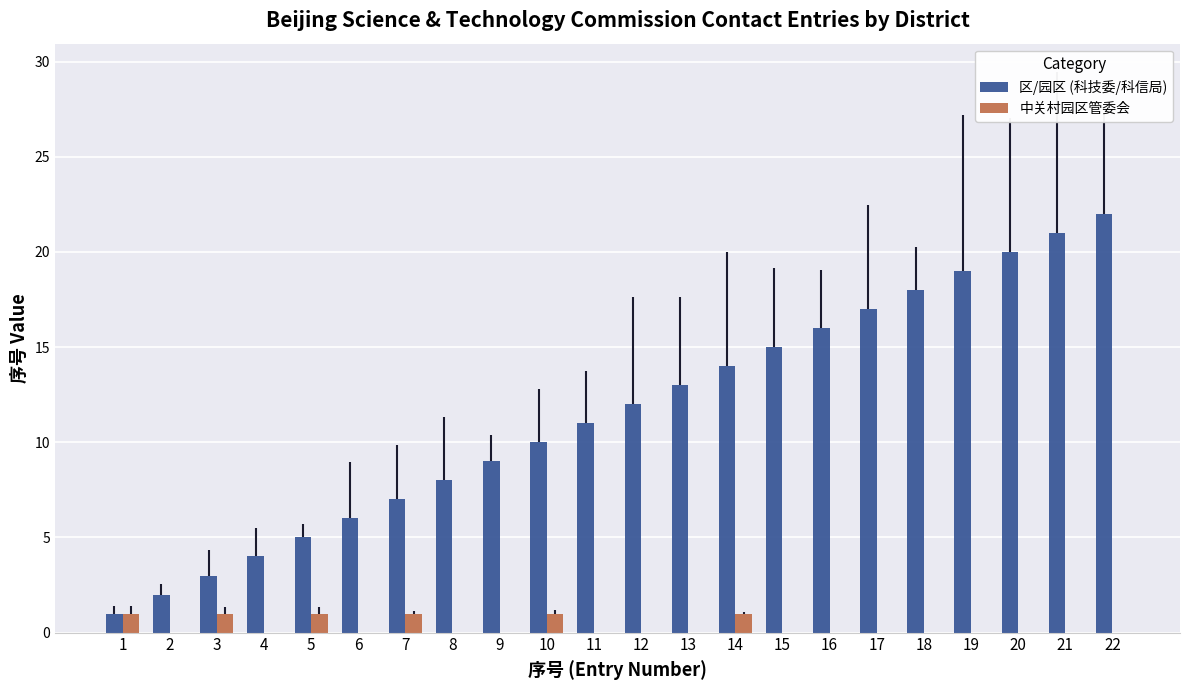

Which series has the largest total across all categories?

区/园区 (科技委/科信局)